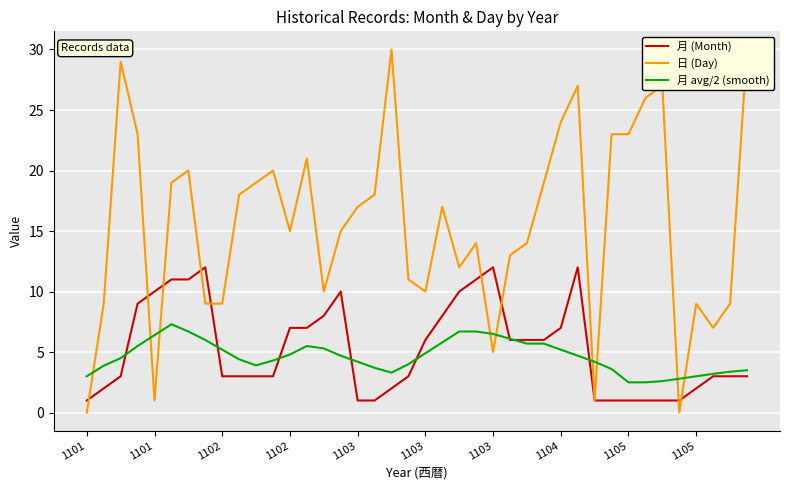

True or false: 日 (Day) and 月 avg/2 (smooth) intersect in this chart.

True